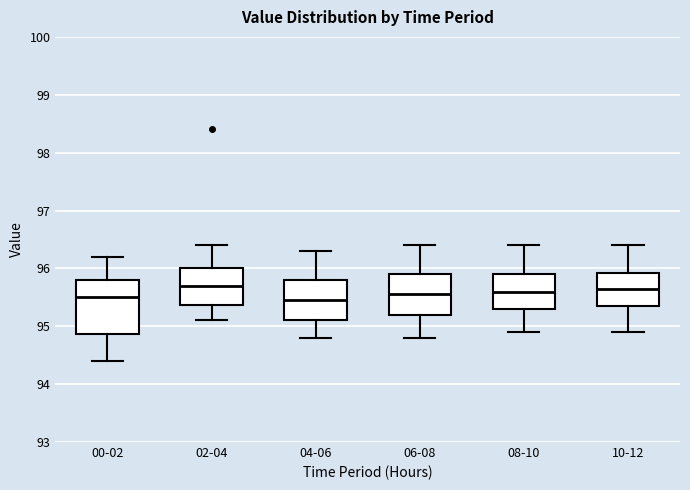

Comparing the boxes themselves (not the whiskers), which one is the tallest?

00-02